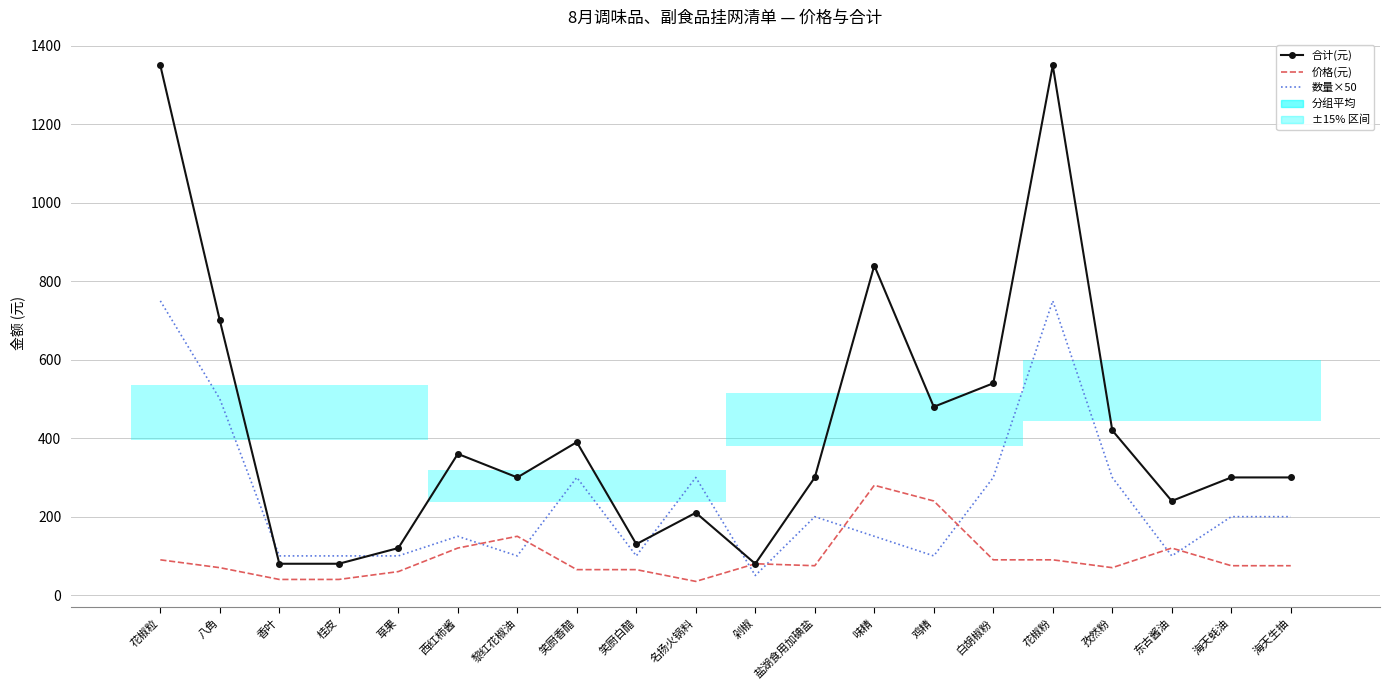

Between 香叶 and 桂皮, which series saw the biggest shift?

合计(元)